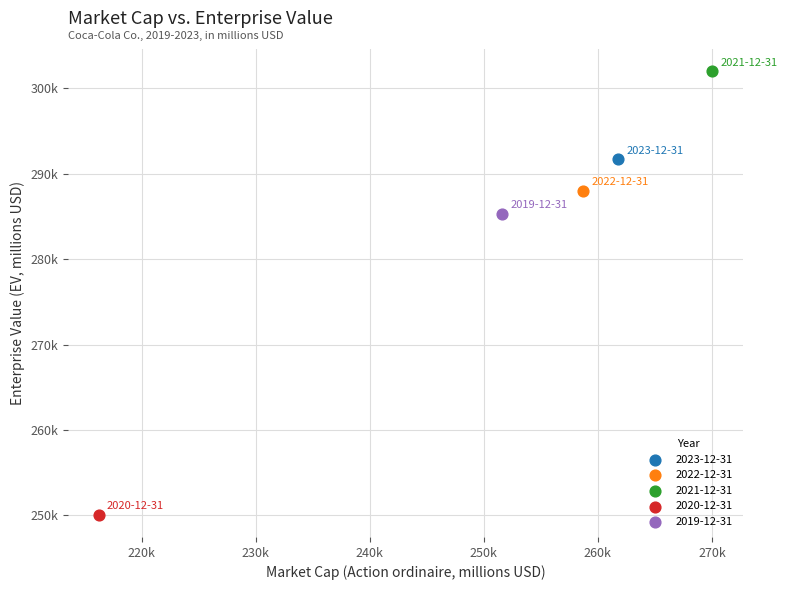

Which series contains the lowest Y value?

2020-12-31